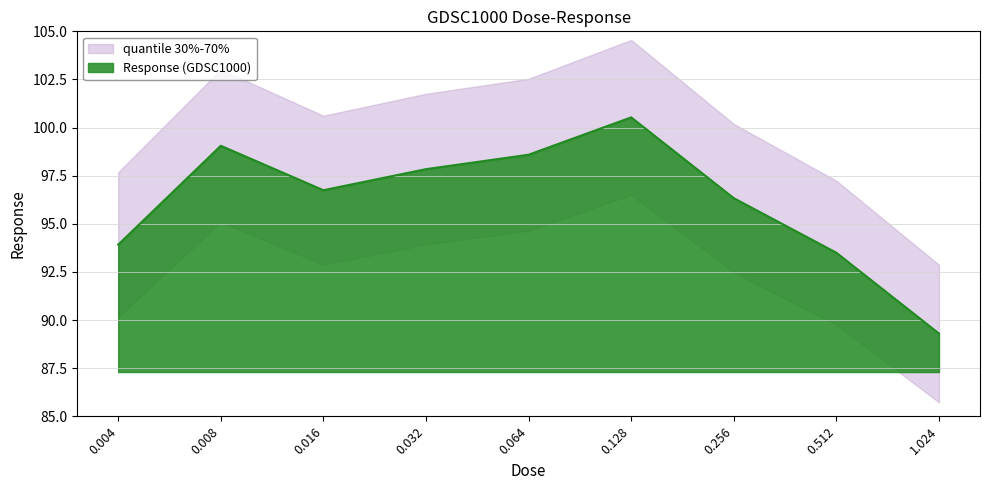

How many values exceed 96?

6